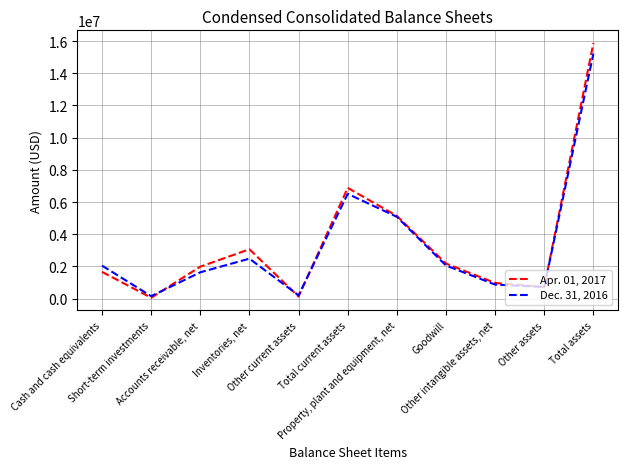

True or false: Apr. 01, 2017 and Dec. 31, 2016 intersect in this chart.

True